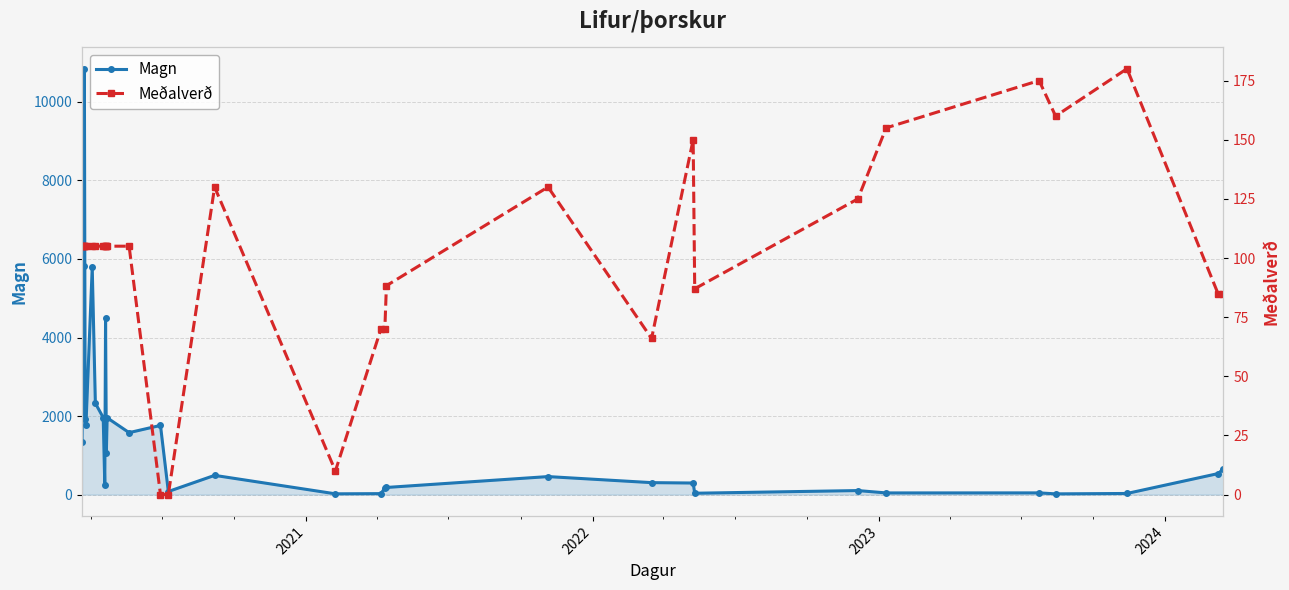

How many lines are shown in the chart?

2